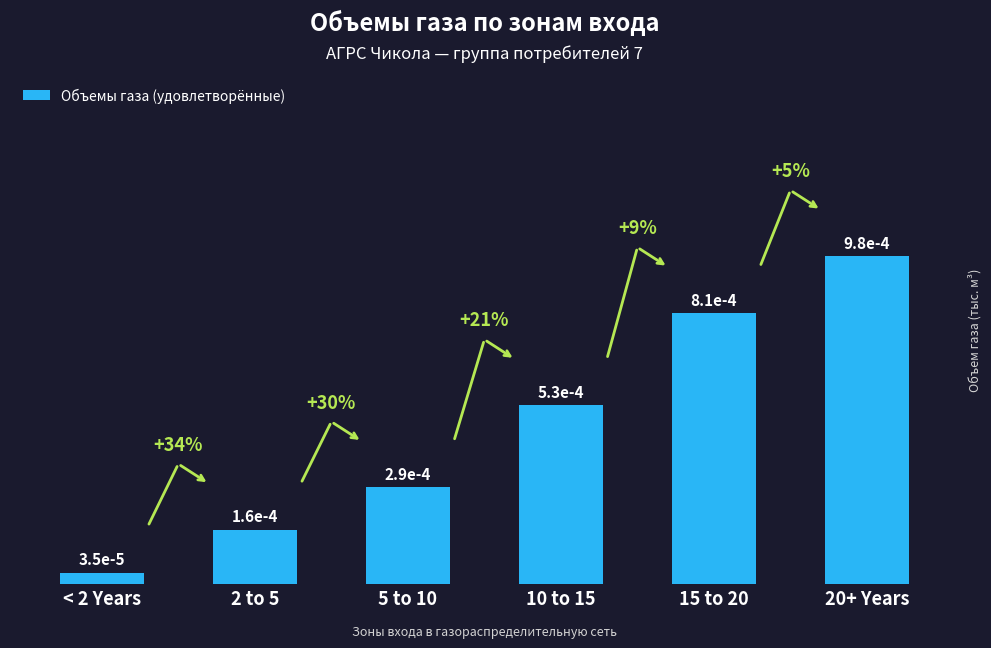

What is the label of the 3rd bar from the left?

5 to 10